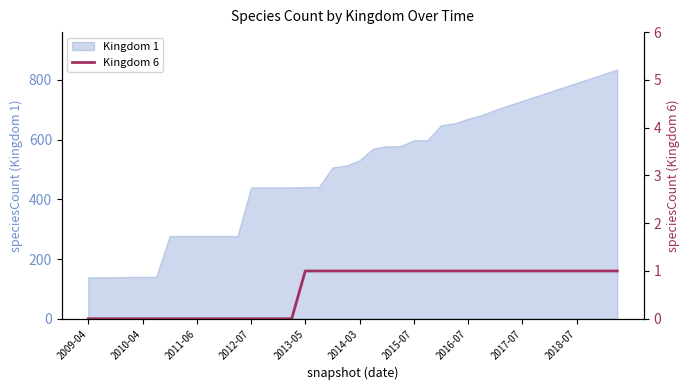

What is the highest value of the Kingdom 1 series?

835